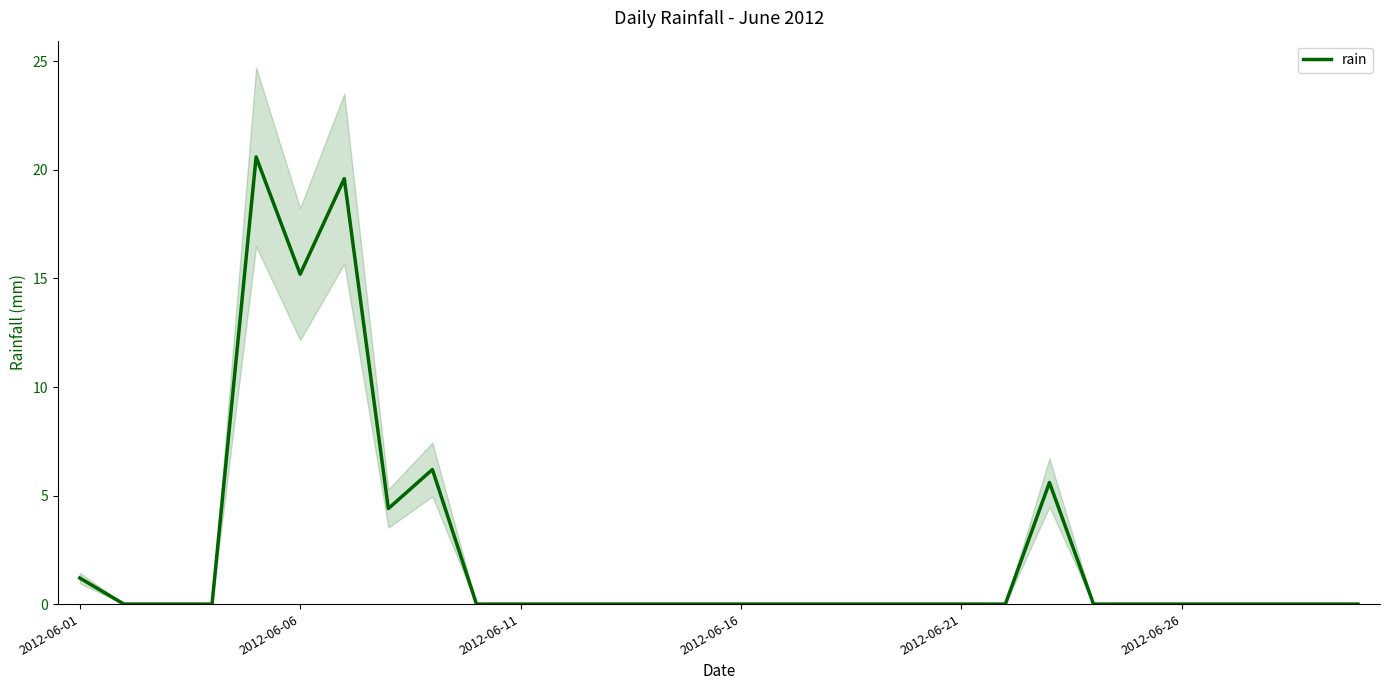

How many points are lower than both their immediate neighbors (excluding endpoints)?

2